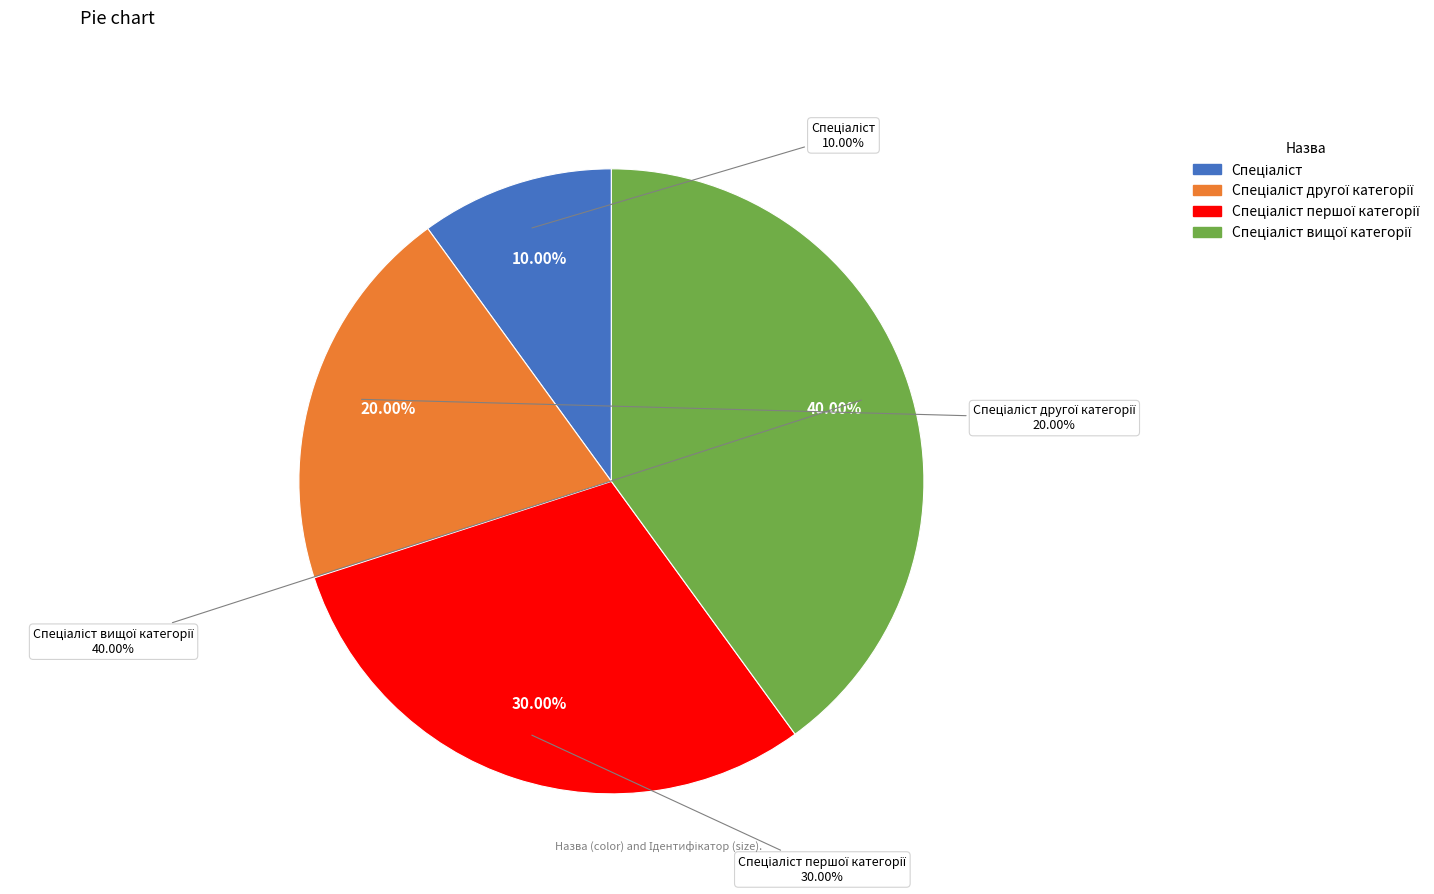

How many slices are in this pie chart?

4